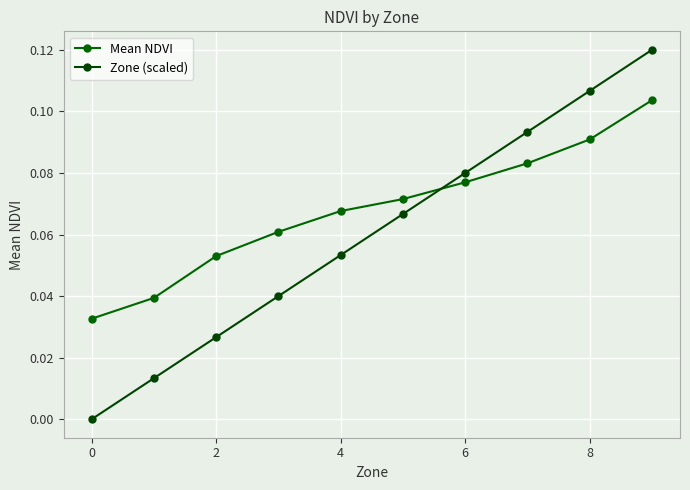

Reading left to right, what are all the values shown in this chart?

Mean NDVI: 0.0	0.0	0.1	0.1	0.1	0.1	0.1	0.1	0.1	0.1
Zone (scaled): 0.0	0.0	0.0	0.0	0.1	0.1	0.1	0.1	0.1	0.1